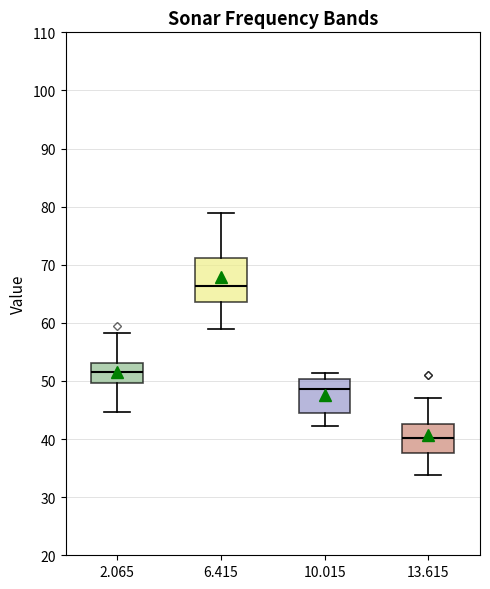

Reading left to right, transcribe this box plot: for each box, give where its median line is, the range the box spans, and where its two whiskers end, as read against the y-axis. The values are not printed on the chart, so give them approximately, as read against the axis.

2.065: median 52, box 50 to 53, whiskers 45 to 58
6.415: median 66, box 64 to 71, whiskers 59 to 79
10.015: median 49, box 45 to 50, whiskers 42 to 51
13.615: median 40, box 38 to 43, whiskers 34 to 47